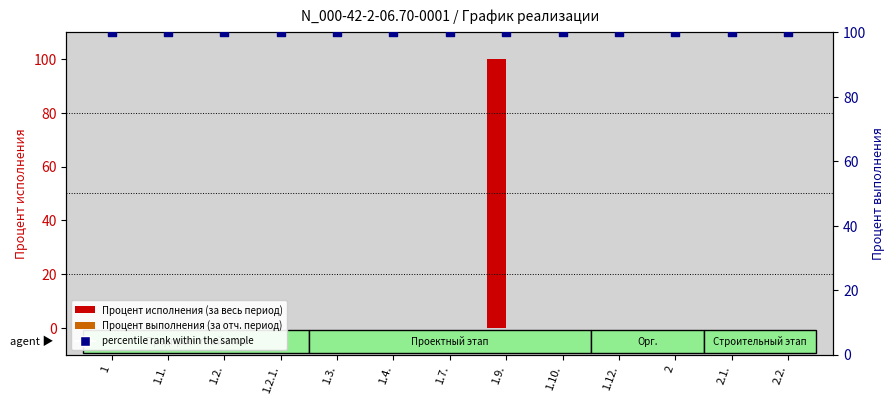

Which series has the largest total across all categories?

percentile rank within the sample